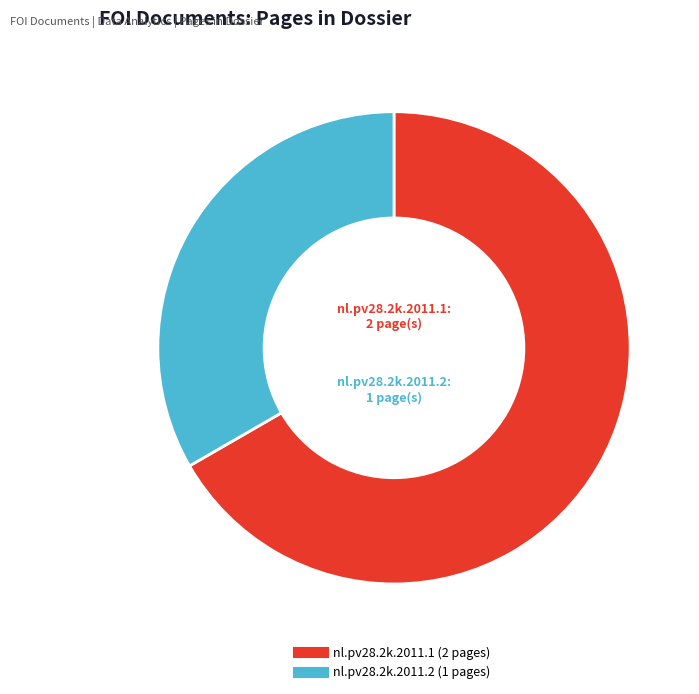

Is the sum of nl.pv28.2k.2011.1 and nl.pv28.2k.2011.2 greater than half?

Yes